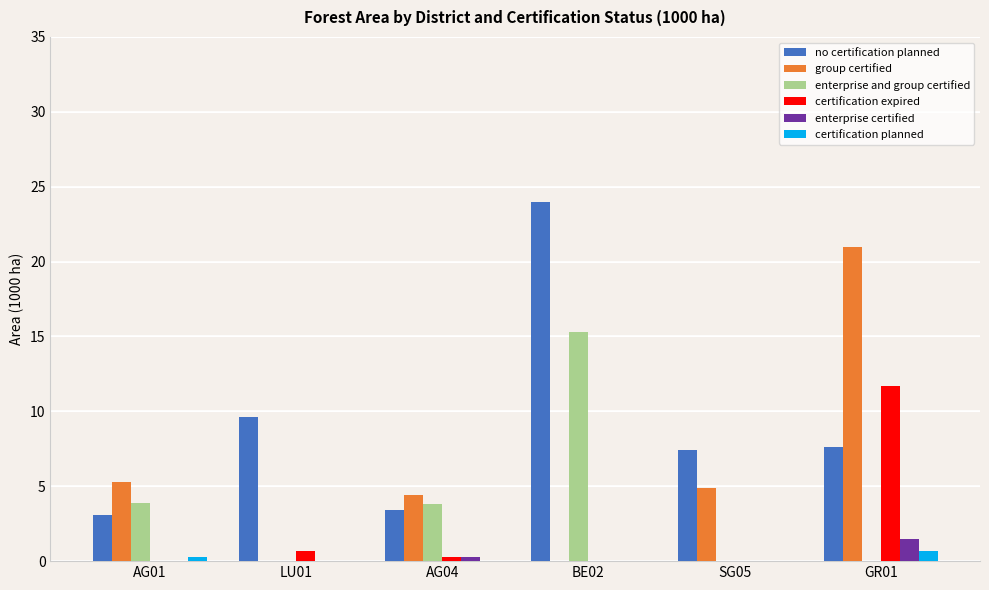

What is the sum of all certification planned values?

1.0